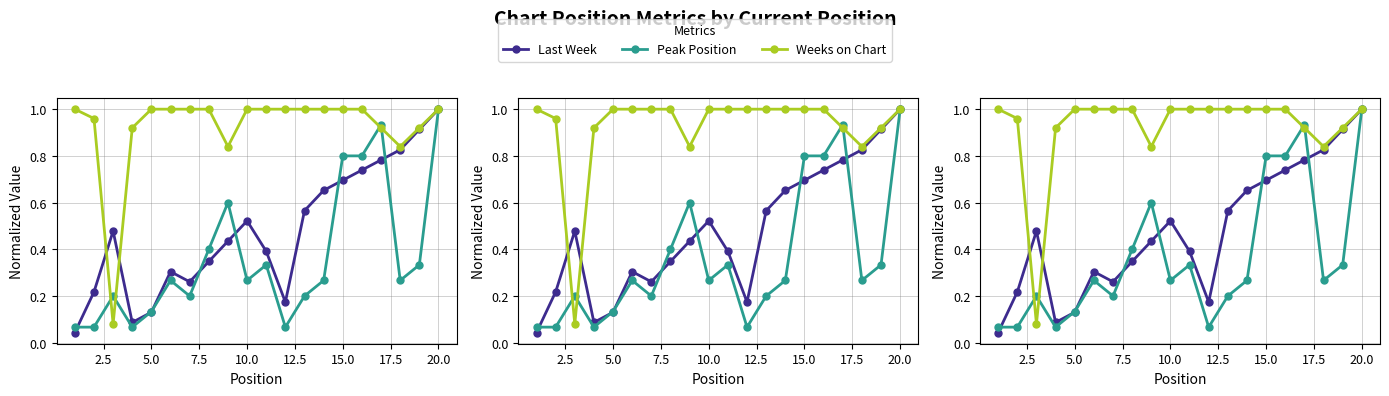

Reading left to right, list all the values displayed in this chart.

Last Week: 0.0	0.2	0.5	0.1	0.1	0.3	0.3	0.3	0.4	0.5	0.4	0.2	0.6	0.7	0.7	0.7	0.8	0.8	0.9	1.0
Peak Position: 0.1	0.1	0.2	0.1	0.1	0.3	0.2	0.4	0.6	0.3	0.3	0.1	0.2	0.3	0.8	0.8	0.9	0.3	0.3	1.0
Weeks on Chart: 1.0	1.0	0.1	0.9	1.0	1.0	1.0	1.0	0.8	1.0	1.0	1.0	1.0	1.0	1.0	1.0	0.9	0.8	0.9	1.0